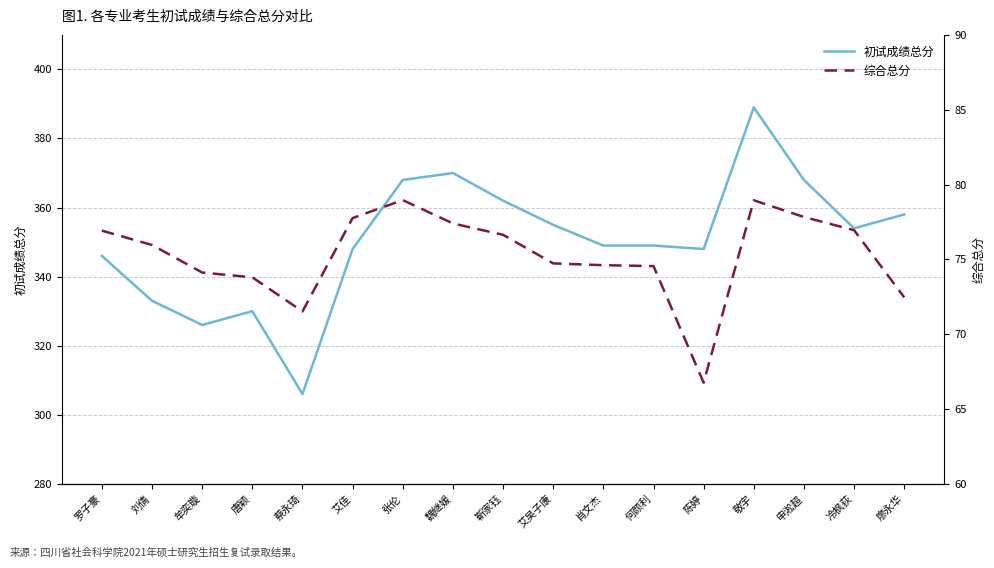

What is the maximum value shown in the chart?

389.0